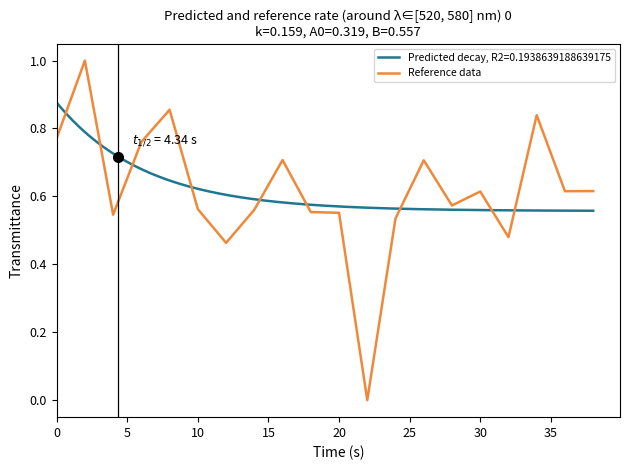

What is the maximum value for Reference data?

1.0